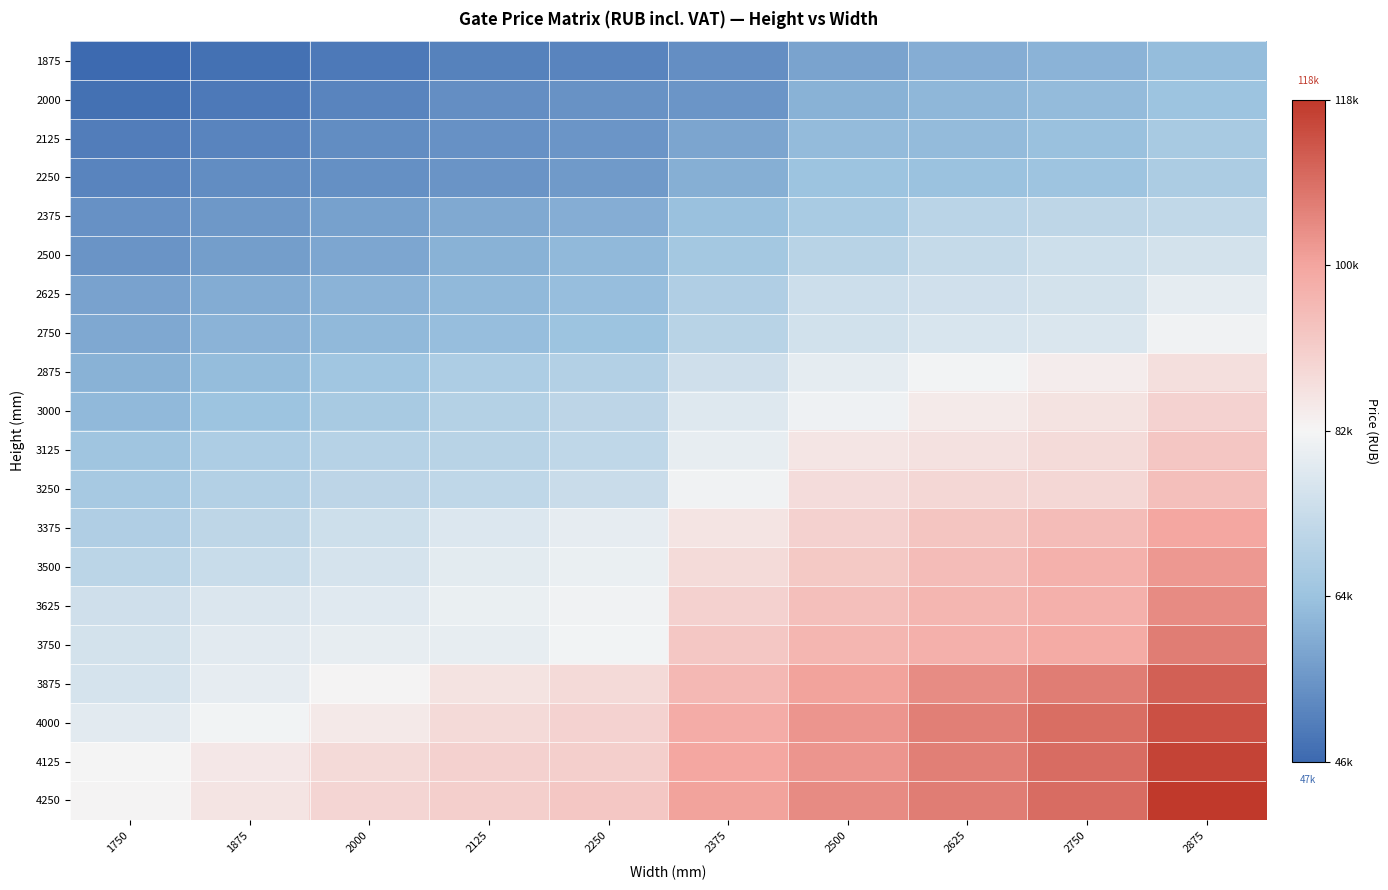

Reading right to left, list all the values displayed in this chart.

1875: 2875=63332.6	2750=61434.1	2625=60362.1	2500=58462.4	2375=54084.6	2250=52270.8	2125=51608.9	2000=49876.2	1875=48224.6	1750=46738.7
2000: 2875=64904.4	2750=63169.3	2625=62261.8	2500=61021.5	2375=55656.4	2250=54995.7	2125=54169.3	2000=52106.2	1875=49957.3	1750=48139.8
2125: 2875=67049.7	2750=64243.7	2625=63169.3	2500=63003.5	2375=58629.3	2250=55490.6	2125=54828.7	2000=53921.2	1875=52187.3	1750=50783.7
2250: 2875=67959.6	2750=65069.0	2625=64574.1	2500=64736.2	2375=60444.3	2250=56315.8	2125=55242.6	2000=54416.1	1875=53755.5	1750=52106.2
2375: 2875=72169.2	2750=71508.6	2625=70766.9	2500=67381.3	2375=64326.0	2250=60362.1	2125=59369.9	2000=57718.2	1875=56233.5	1750=54828.7
2500: 2875=75638.3	2750=74482.8	2625=72748.8	2500=70351.8	2375=66142.2	2250=62507.4	2125=61188.5	2000=59040.7	1875=57224.5	1750=55242.6
2625: 2875=79354.2	2750=75556.0	2625=75143.4	2500=74152.4	2375=68784.9	2250=63665.4	2125=62426.3	2000=61351.8	1875=60114.0	1750=57967.5
2750: 2875=81584.2	2750=77206.5	2625=76795.1	2500=75472.5	2375=70435.3	2250=64736.2	2125=63581.9	2000=62673.2	1875=61351.8	1750=59124.2
2875: 2875=87529.0	2750=84308.0	2625=82079.1	2500=79354.2	2375=74895.4	2250=69278.6	2125=68041.9	2000=65563.9	1875=63251.5	1750=61021.5
3000: 2875=90170.4	2750=86455.7	2625=84968.6	2500=81336.2	2375=77783.6	2250=71260.5	2125=69610.1	2000=67133.2	1875=64820.9	1750=62592.1
3125: 2875=93144.6	2750=88354.2	2625=86786.0	2500=86125.4	2375=79849.1	2250=71676.8	2125=70351.8	2000=69858.1	1875=68041.9	1750=65399.3
3250: 2875=94796.2	2750=89180.6	2625=89097.1	2500=88023.9	2375=81502.0	2250=73656.3	2125=71838.9	2000=71260.5	1875=69363.2	1750=66638.3
3375: 2875=99915.8	2750=95208.9	2625=93226.9	2500=90418.5	2375=86207.7	2250=79518.8	2125=77620.3	2000=74482.8	1875=71508.6	1750=68701.4
3500: 2875=102392.6	2750=97766.8	2625=95208.9	2500=92400.4	2375=88189.6	2250=80509.8	2125=78942.8	2000=76133.2	1875=73408.3	1750=70849.1
3625: 2875=104703.7	2750=98014.8	2625=96529.0	2500=94796.2	2375=90503.2	2250=81502.0	2125=80344.0	2000=78611.3	1875=77454.5	1750=74729.6
3750: 2875=106935.0	2750=99171.6	2625=98014.8	2500=96777.0	2375=92813.1	2250=81748.8	2125=80013.7	2000=79849.1	1875=78694.8	1750=75638.3
3875: 2875=111639.4	2750=107099.5	2625=104455.7	2500=100989.0	2375=96116.4	2250=88518.8	2125=86536.8	2000=83071.3	1875=79518.8	1750=76299.0
4000: 2875=114283.3	2750=109410.6	2625=106686.9	2500=102971.0	2375=98924.8	2250=90336.2	2125=88603.5	2000=85134.4	1875=81913.4	1750=78859.3
4125: 2875=116513.3	2750=109739.7	2625=106769.2	2500=103134.4	2375=99998.0	2250=91080.3	2125=90584.2	2000=88603.5	1875=85381.2	1750=82491.8
4250: 2875=118329.5	2750=109739.7	2625=107099.5	2500=104703.7	2375=100989.0	2250=92732.0	2125=91162.6	2000=89674.3	1875=86207.7	1750=82822.1